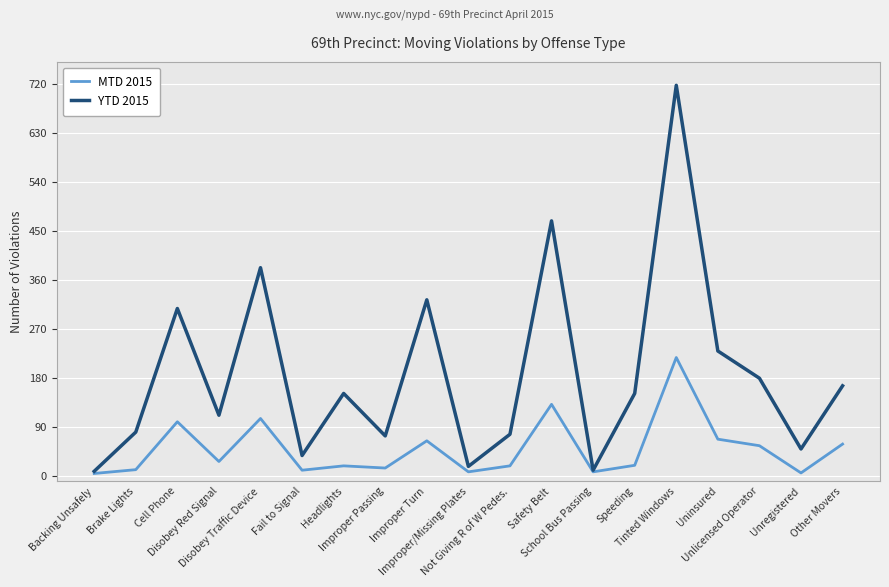

What is the total value across all series at Improper/Missing Plates?

24